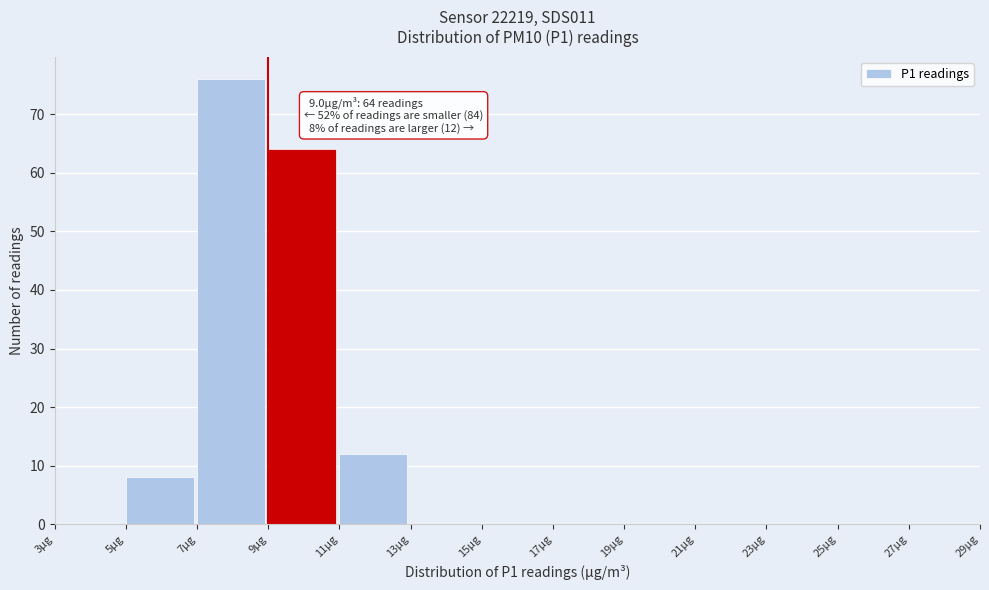

Which range on the x-axis has the tallest bar?

7 to 9